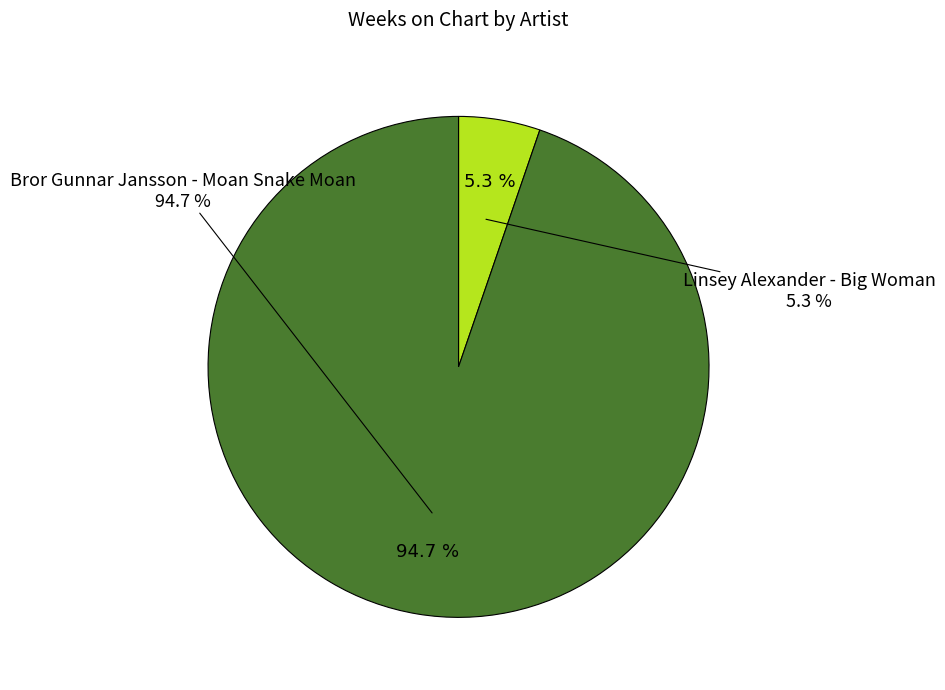

How many segments does this pie chart have?

2